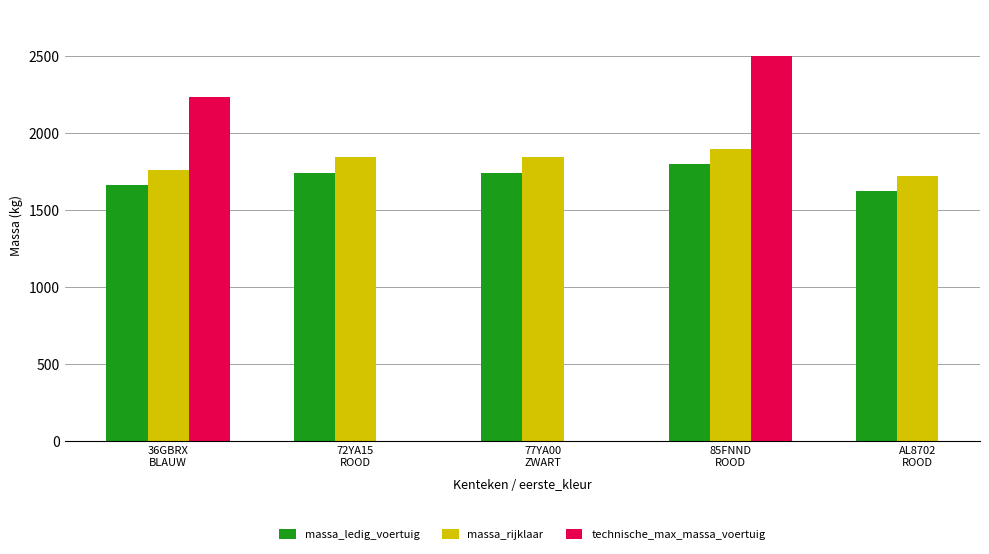

How many bars are there in each group?

3